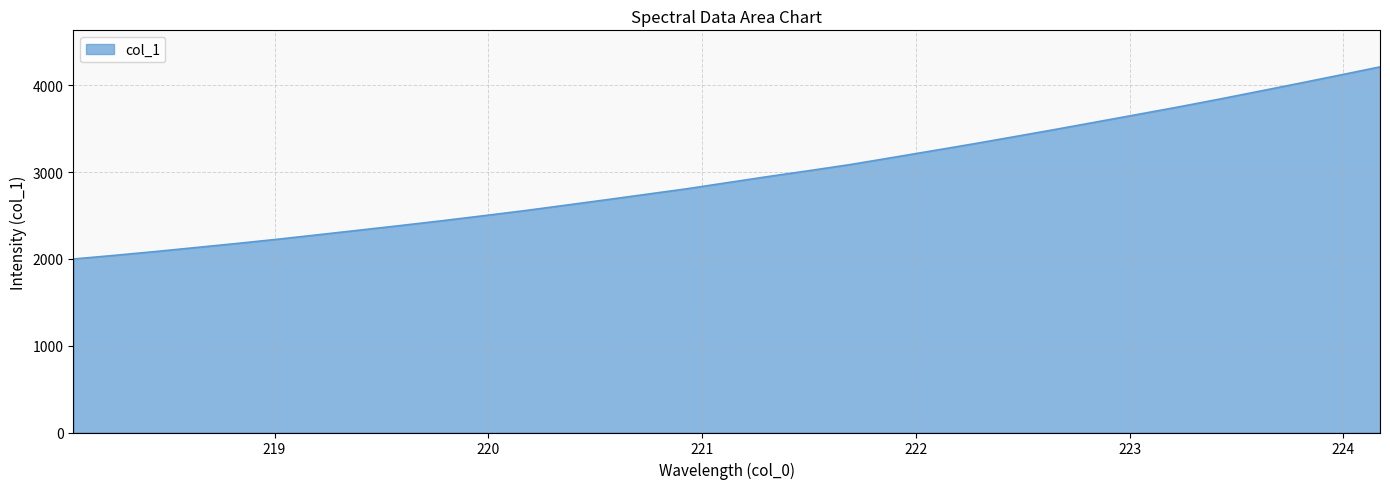

What is the difference between the maximum and minimum values?

2213.9